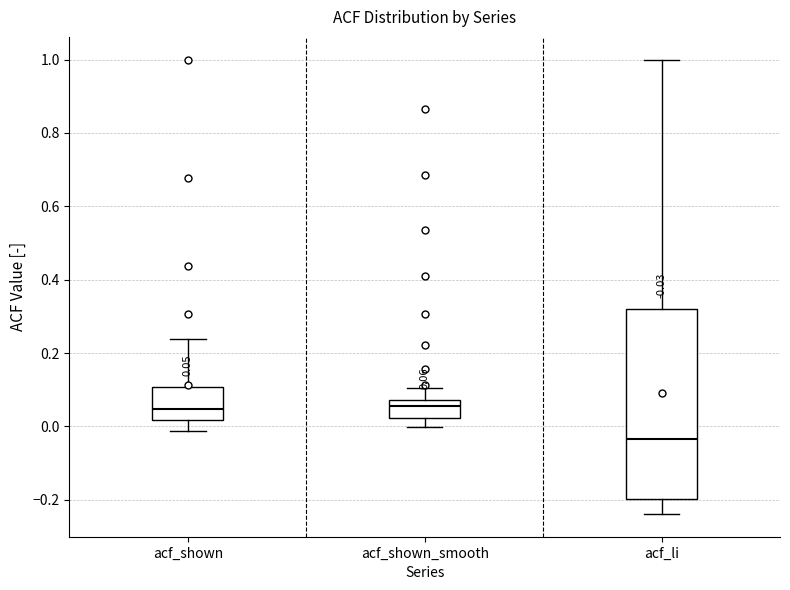

Which box is the tallest, from its lower edge to its upper edge?

acf_li